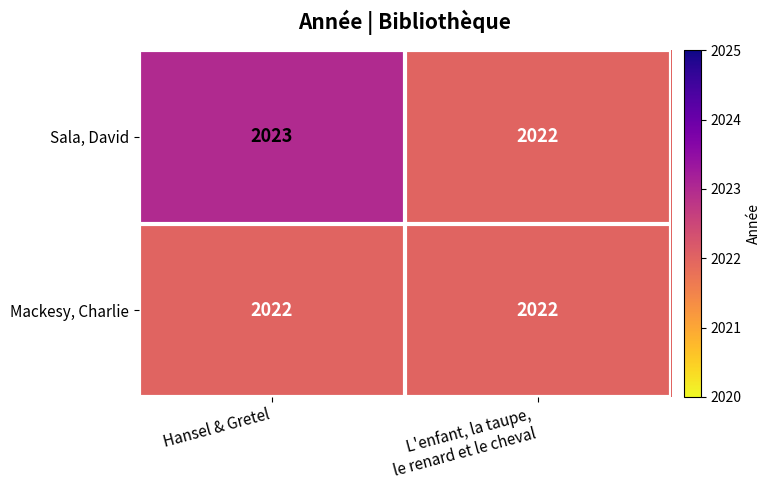

The Sala, David series shows 2023 at Hansel & Gretel. True or false?

True